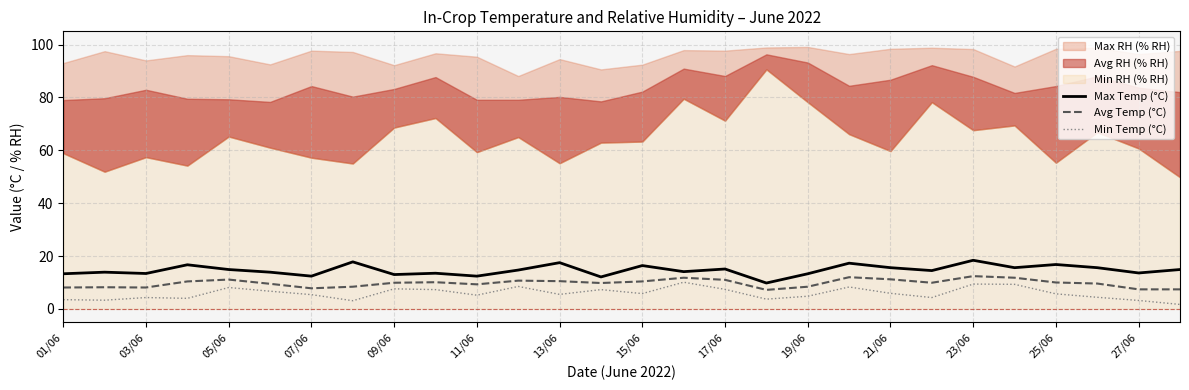

True or false: Max Temp (°C) and Min Temp (°C) cross at least once.

False